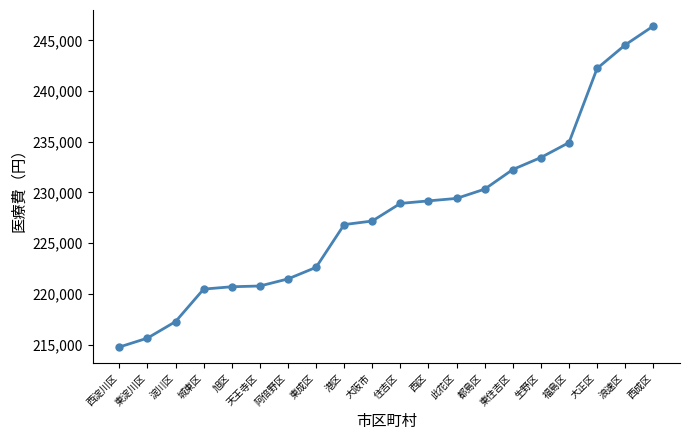

How many data points are above 228917?

10